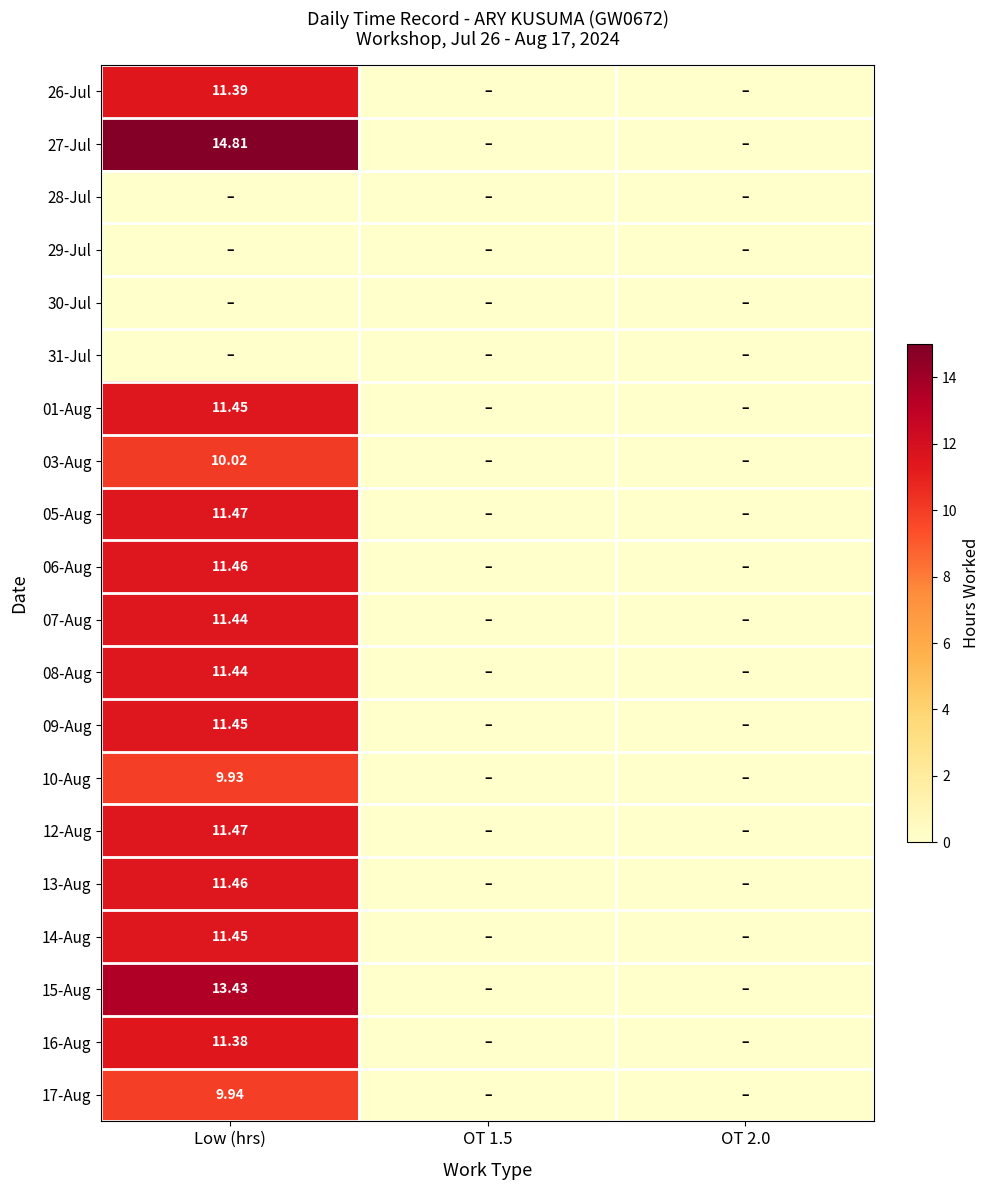

Which series changed the most between OT 1.5 and OT 2.0?

26-Jul